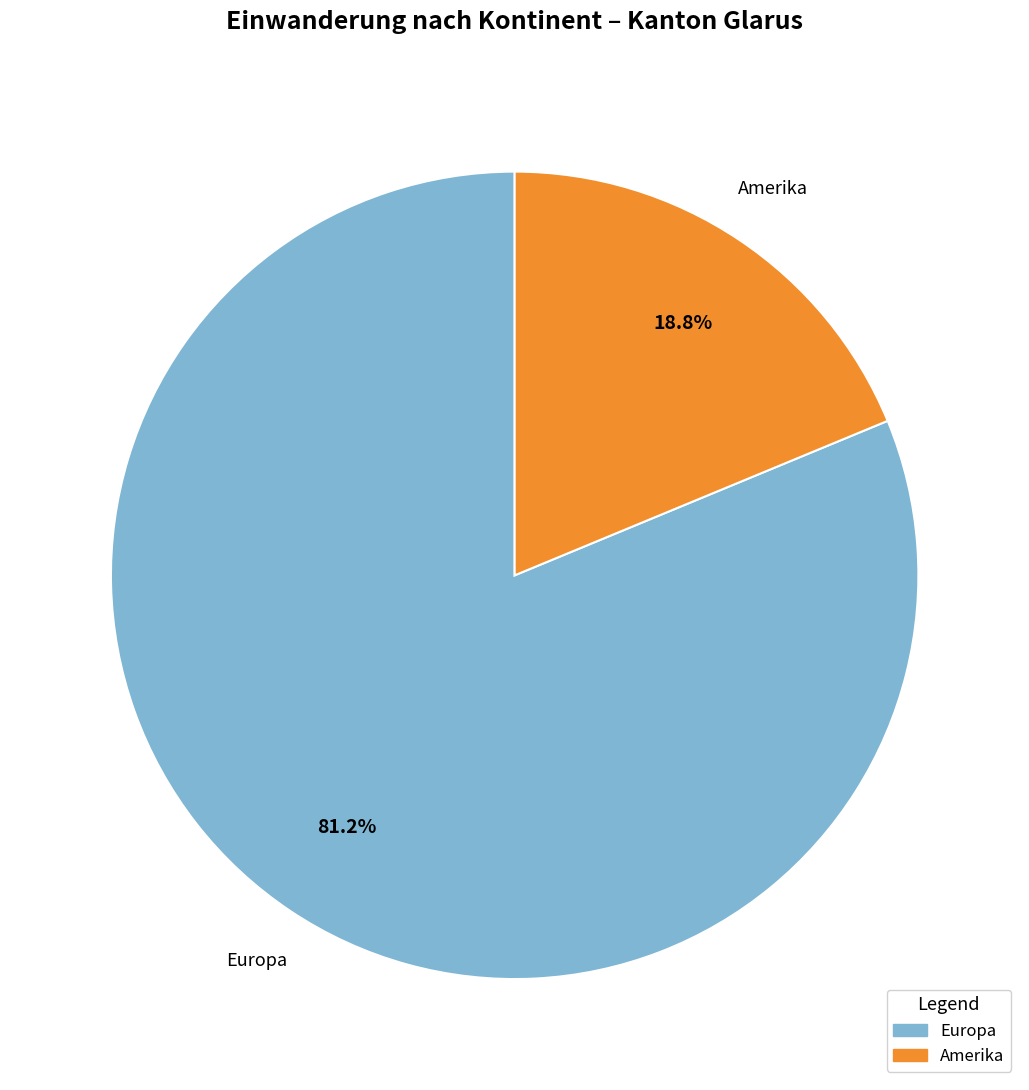

How many slices are in this pie chart?

2